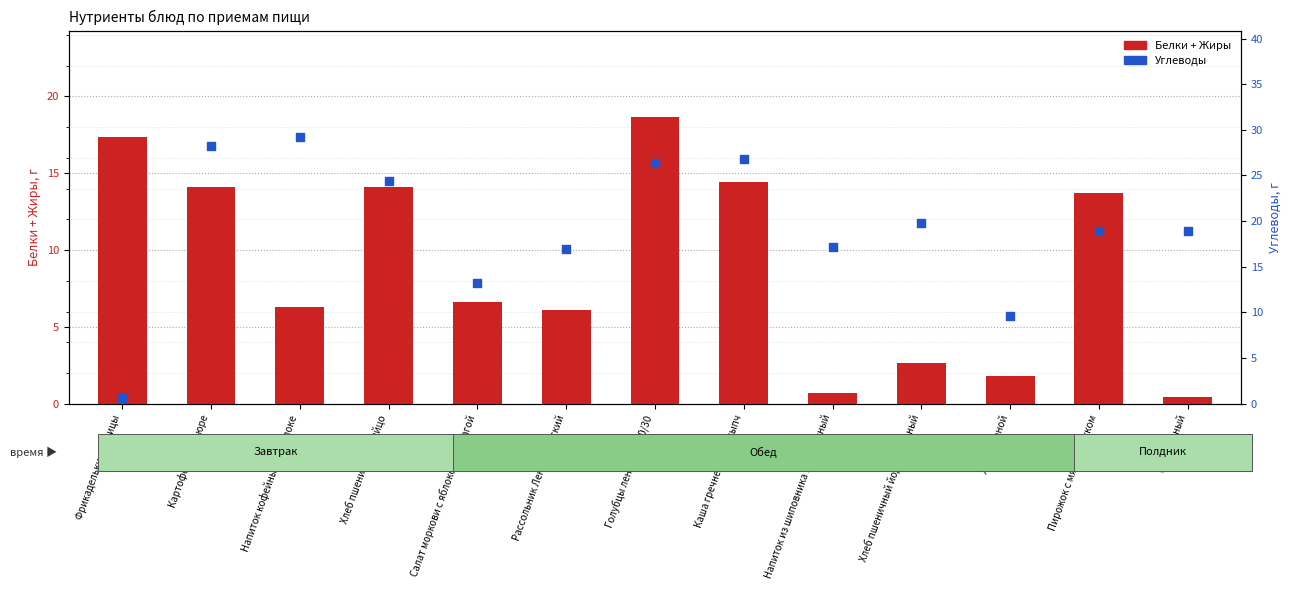

Which series reaches the maximum Y coordinate?

Углеводы